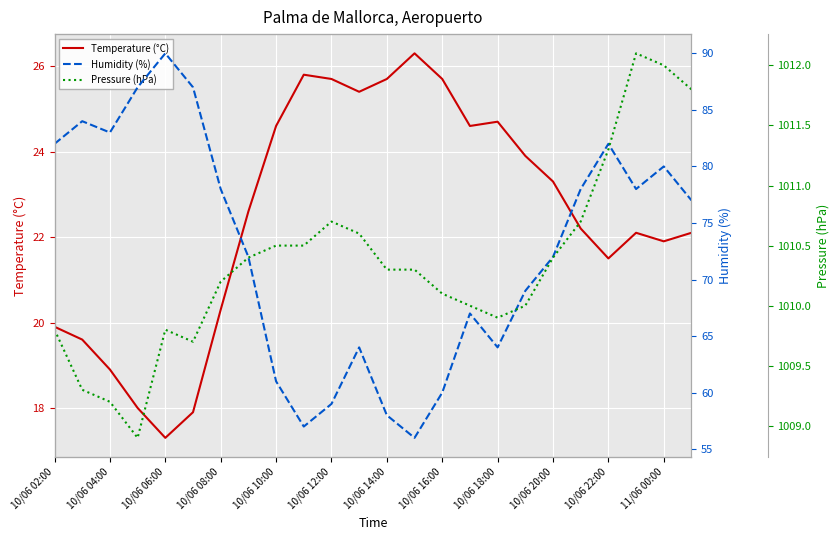

True or false: Temperature (°C) and Pressure (hPa) intersect in this chart.

False